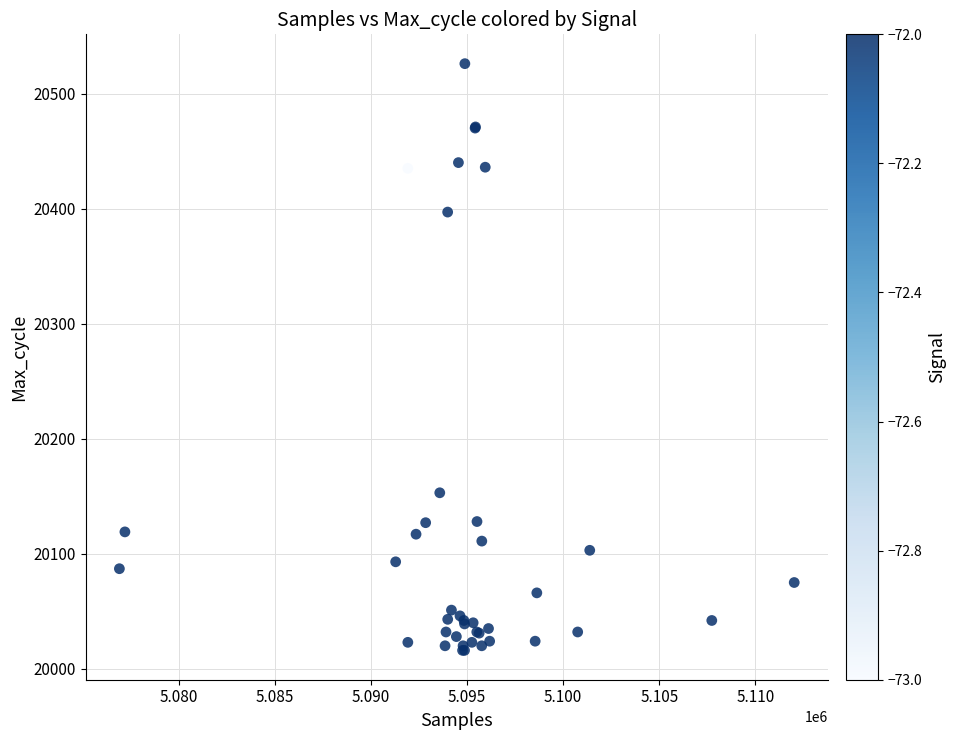

What Y value in the scatter plot is closest to 20271?

20153